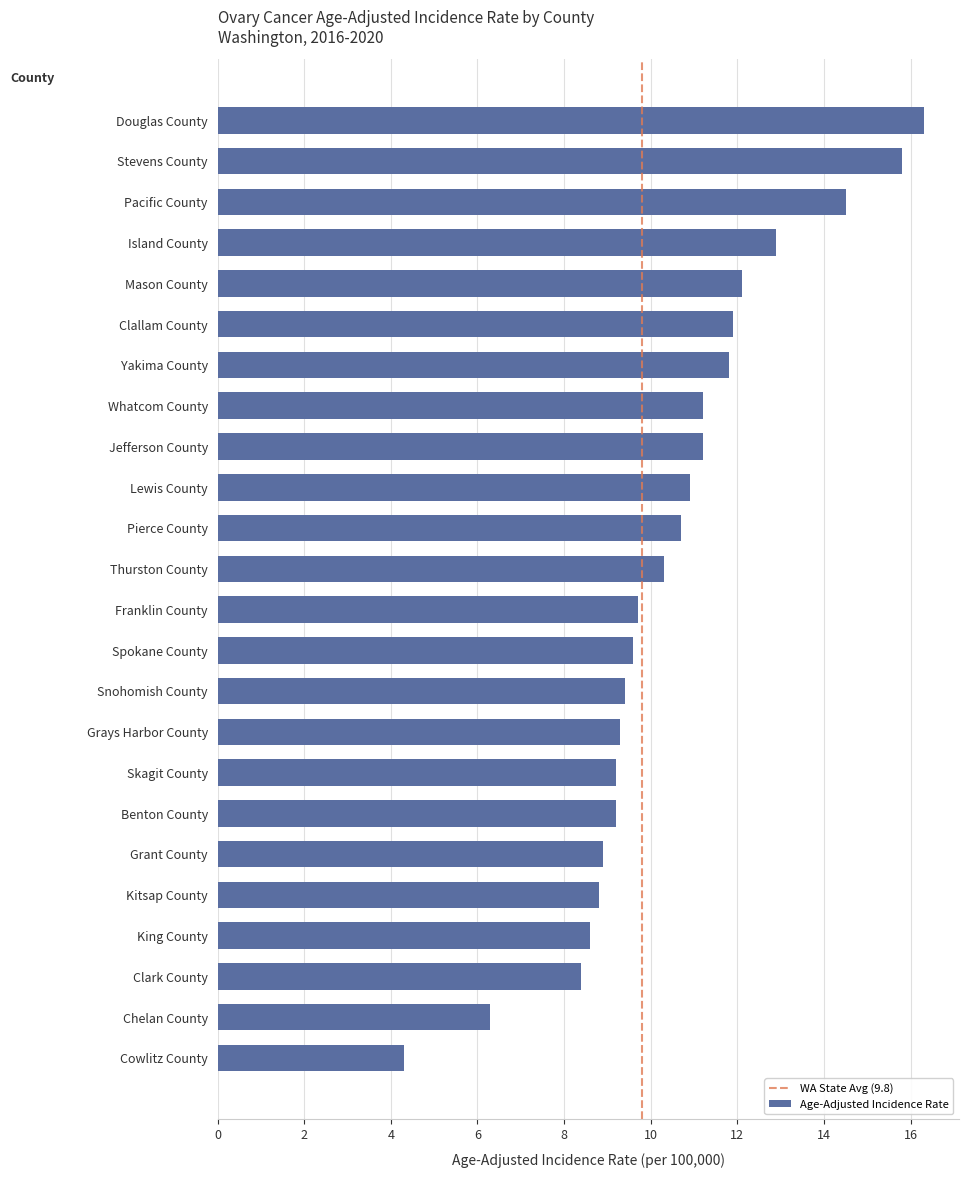

What is the sum of the values at Pierce County and Kitsap County?

19.5